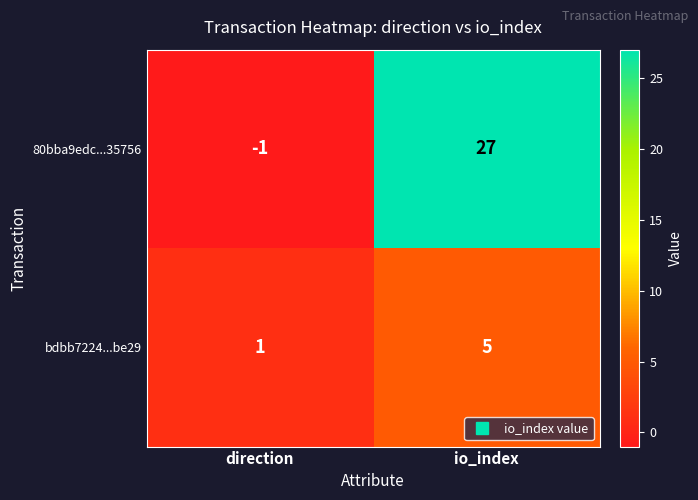

What is the sum of all bdbb7224...be29 values?

6